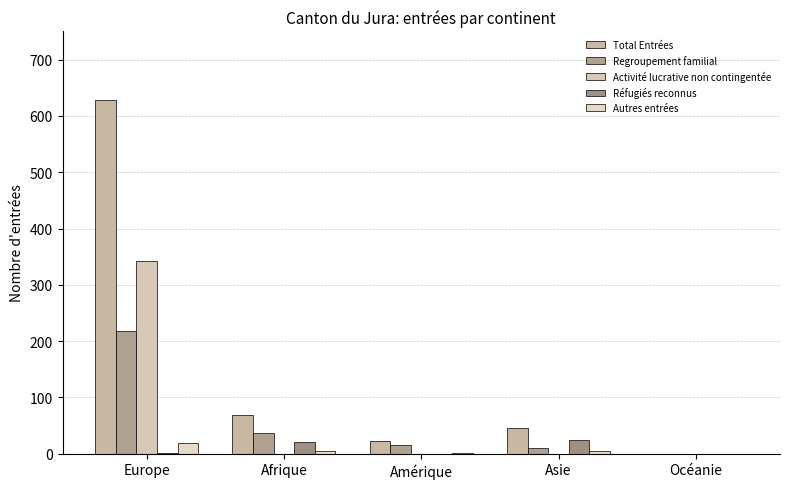

Rank the series at Afrique from lowest to highest value.

Activité lucrative non contingentée, Autres entrées, Réfugiés reconnus, Regroupement familial, Total Entrées